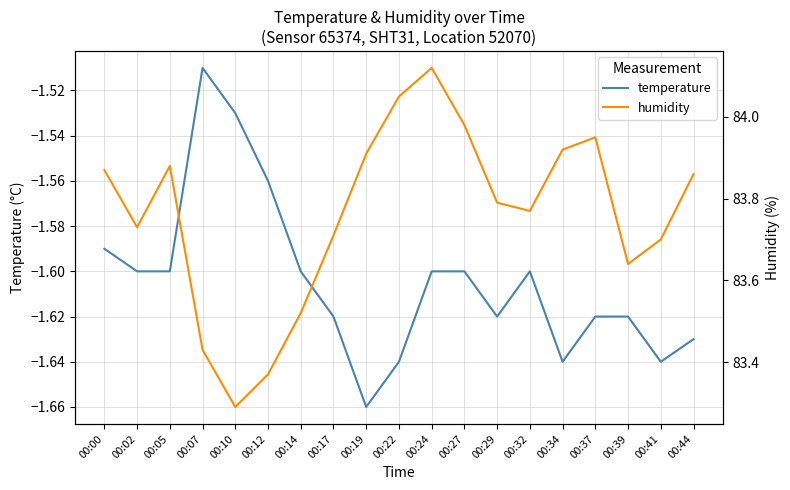

Is it true that temperature equals -1.6 at 00:41?

True